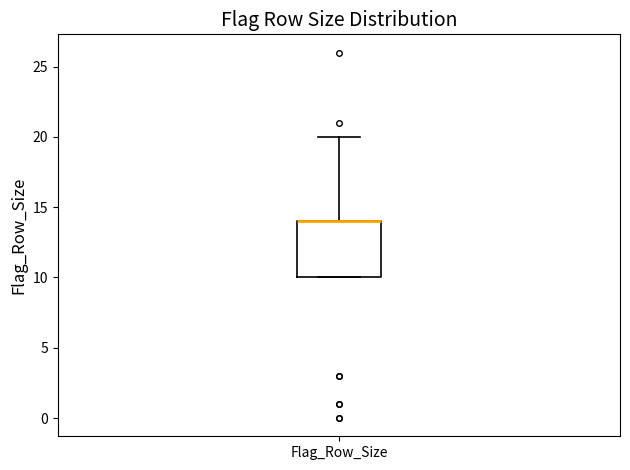

Read this box plot against the y-axis: the position of the median line, the range covered by the box, and the ends of both whiskers. The values are not printed on the chart, so give them approximately, as read against the axis.

median 14 (drawn on the box's upper edge), box 10 to 14, whiskers 10 to 20